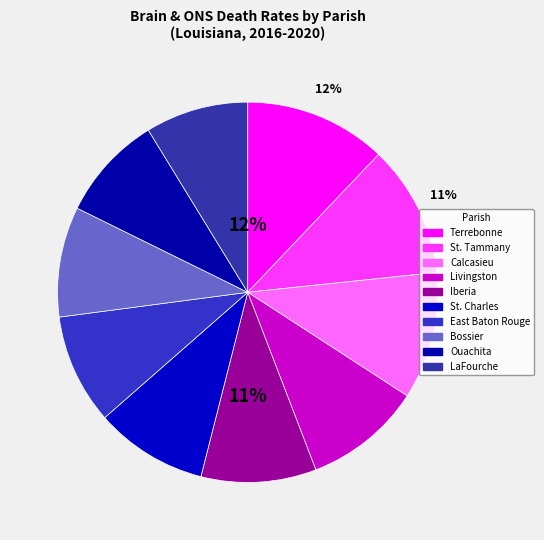

Which slice is the smallest?

LaFourche